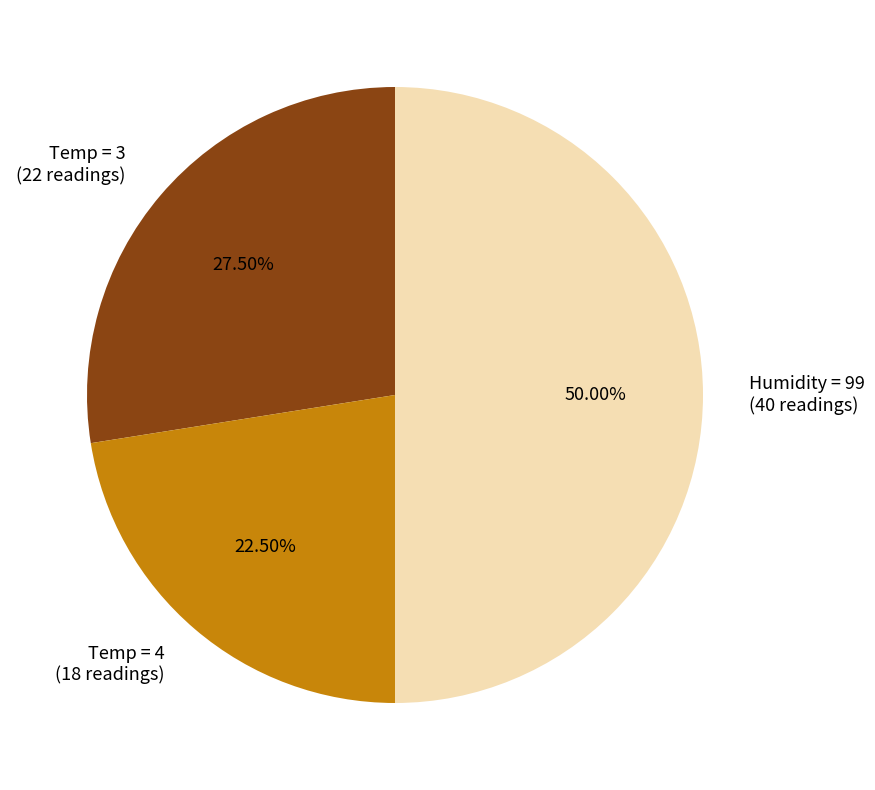

Rank the categories by value from lowest to highest.

Temp = 4 (18 readings), Temp = 3 (22 readings), Humidity = 99 (40 readings)